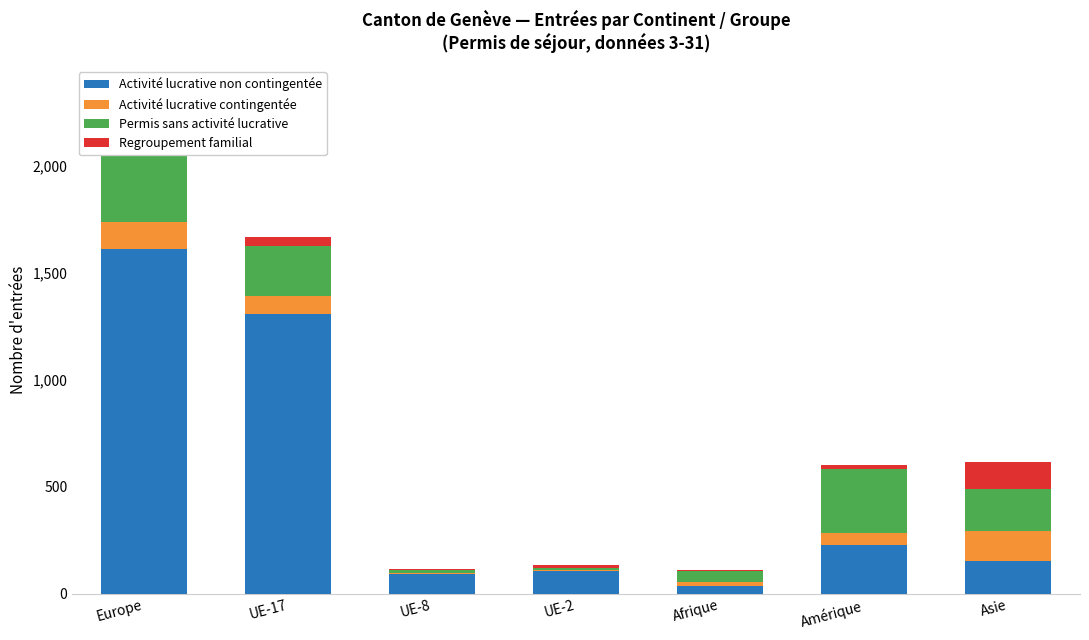

Which series has the largest total across all categories?

Activité lucrative non contingentée